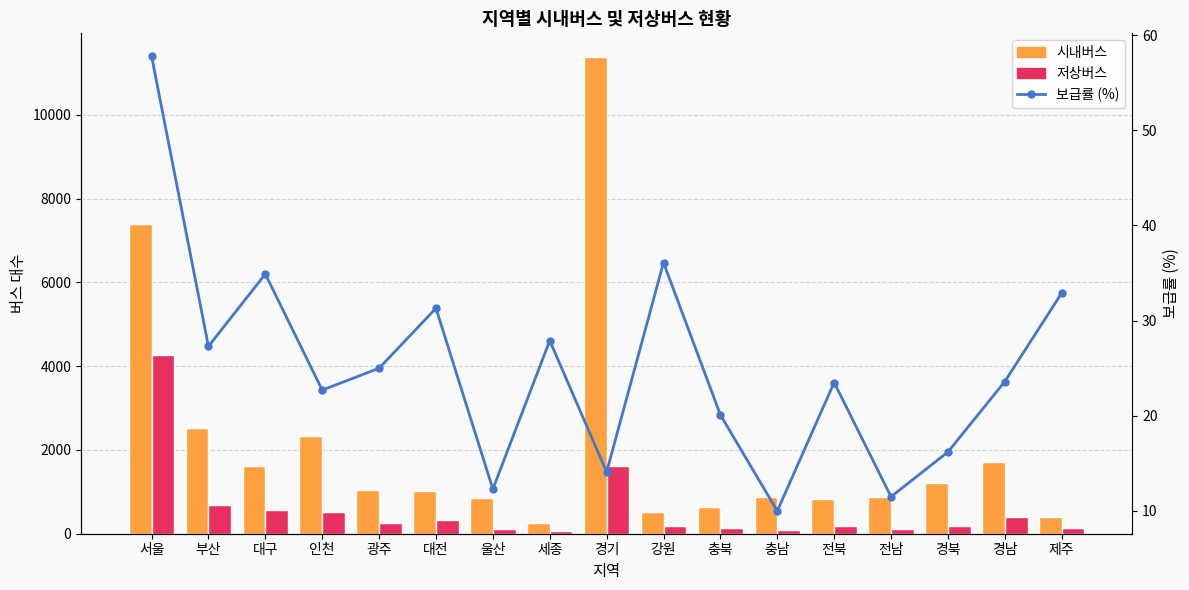

What is the label of the 9th bar from the left?

경기